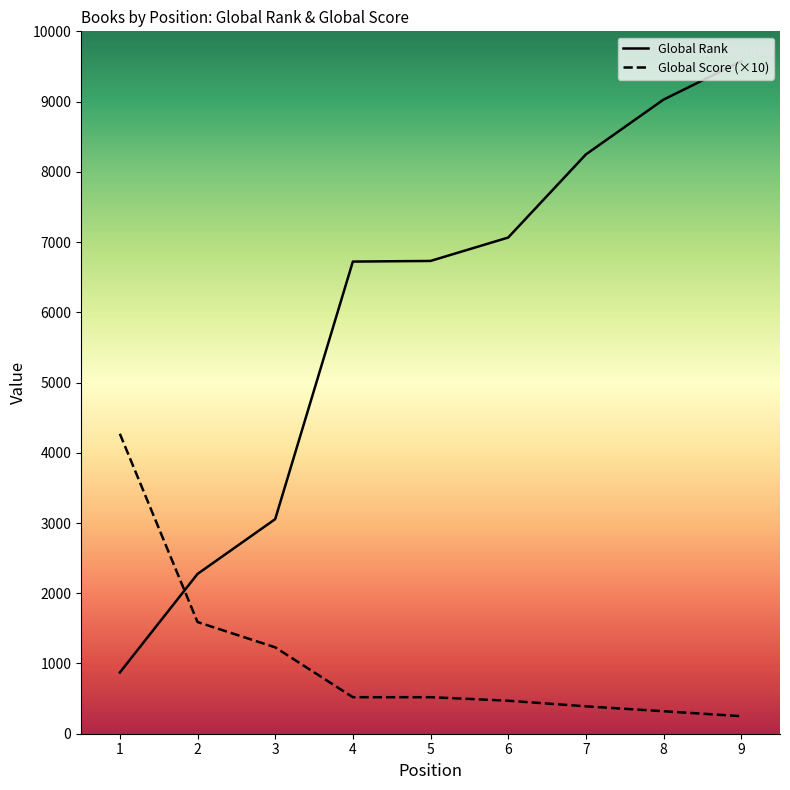

Which category has the lowest value across all series?

9